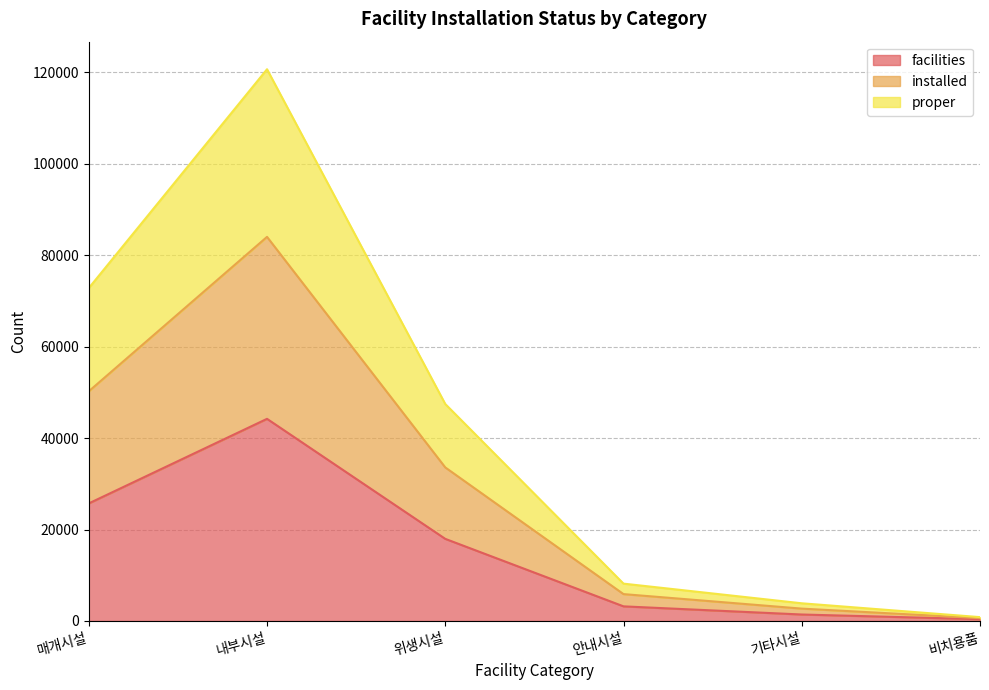

At which label does facilities reach its peak?

내부시설